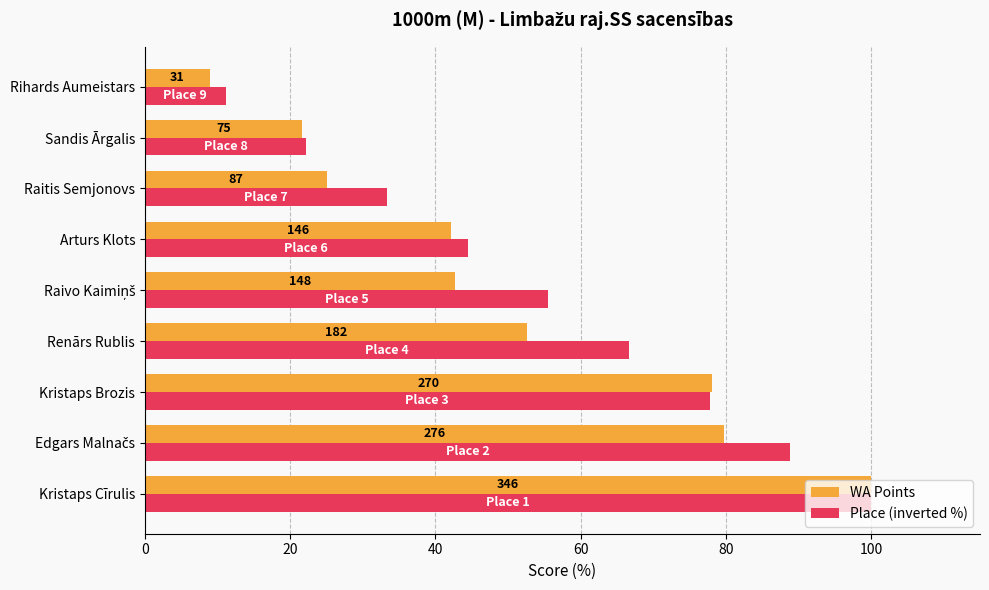

What is the average value of the WA Points series?

50.1